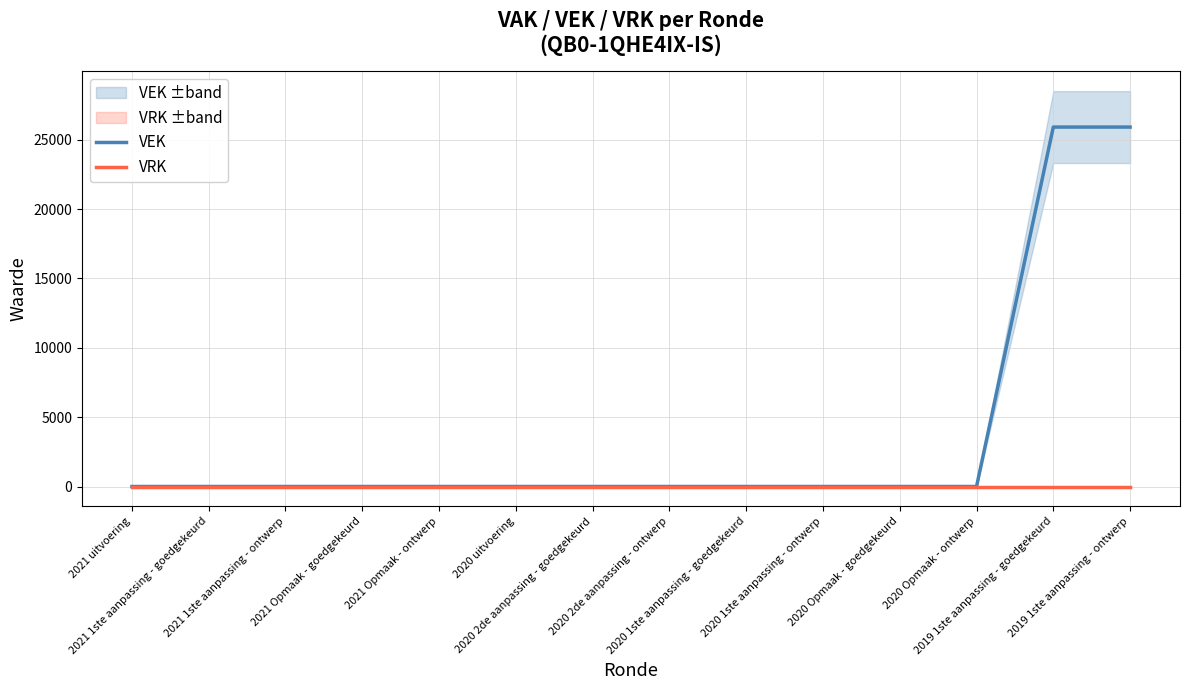

Between 2021 Opmaak - goedgekeurd and 2019 1ste aanpassing - ontwerp, which series saw the biggest shift?

VEK